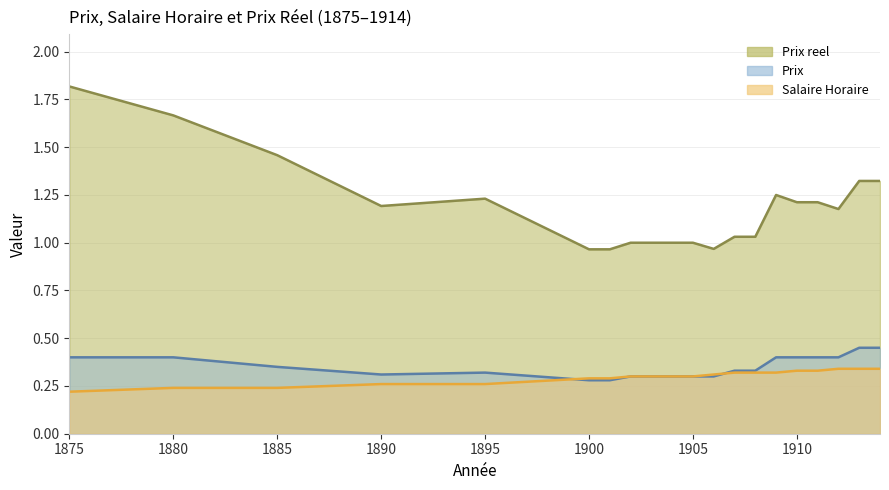

What is the average value of the Salaire Horaire series?

0.3